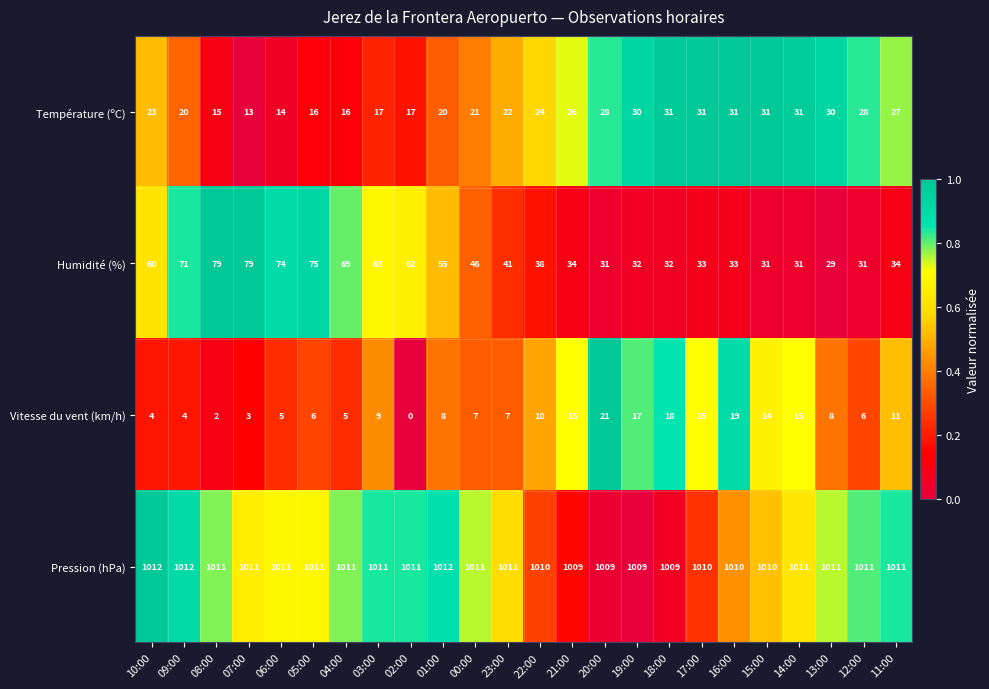

What is the difference between the maximum and minimum values in the Température (ºC) series?

18